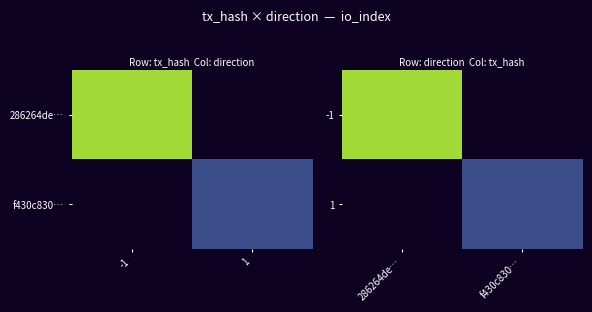

List the series in order of their peak value, lowest first.

-1, 1